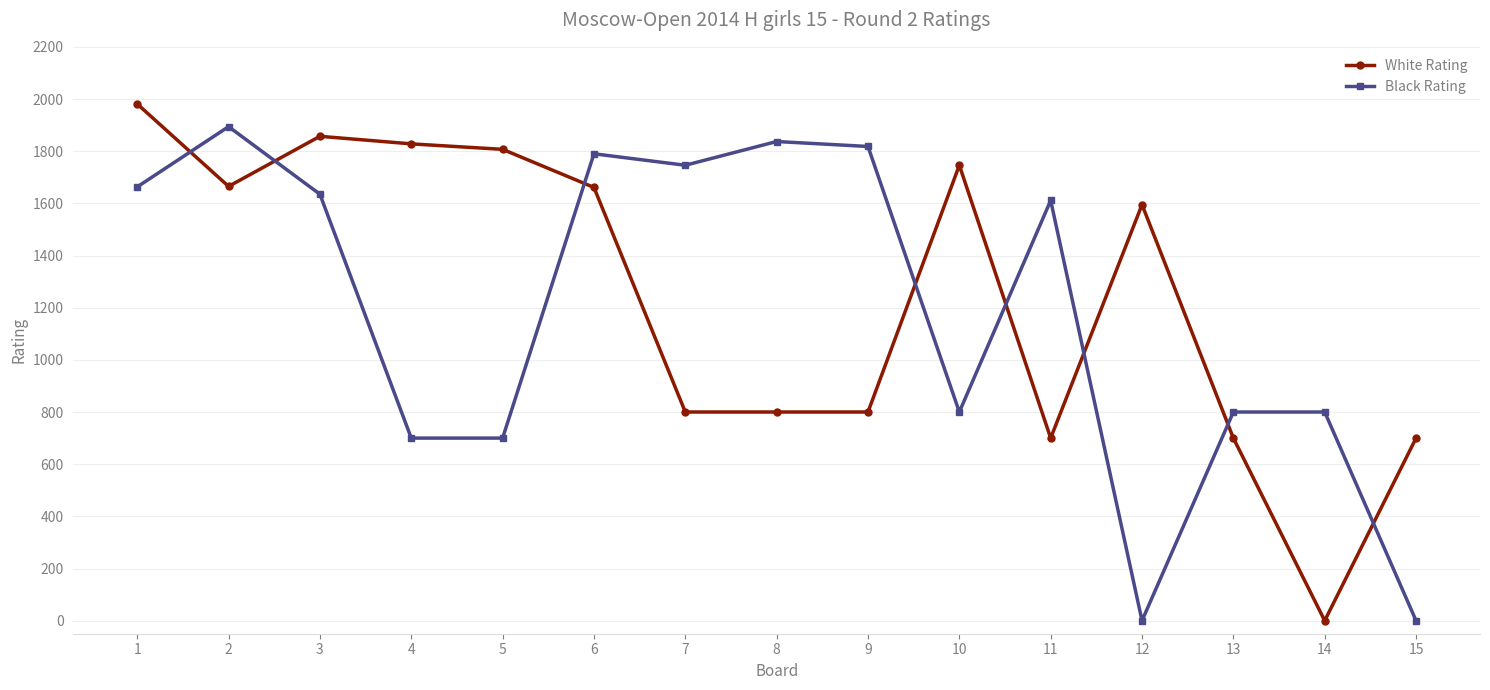

What is the spread (max minus min) of values at 7?

946